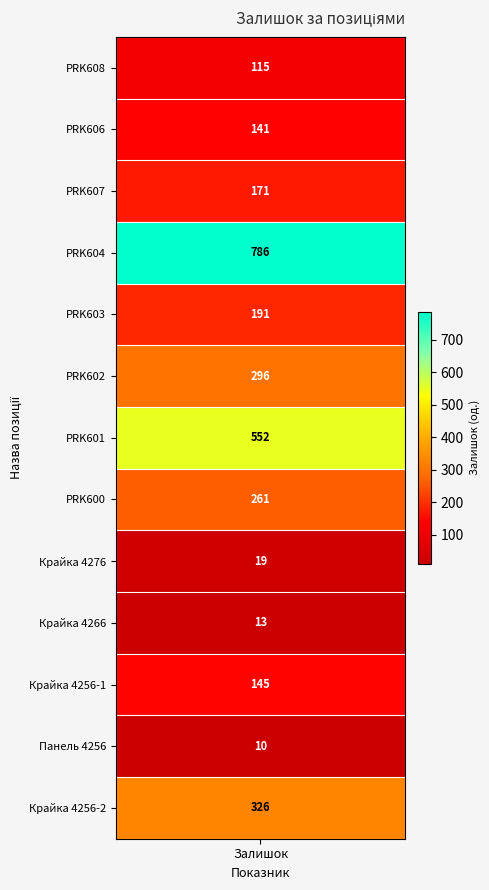

Is it true that the value at values is 68?

False